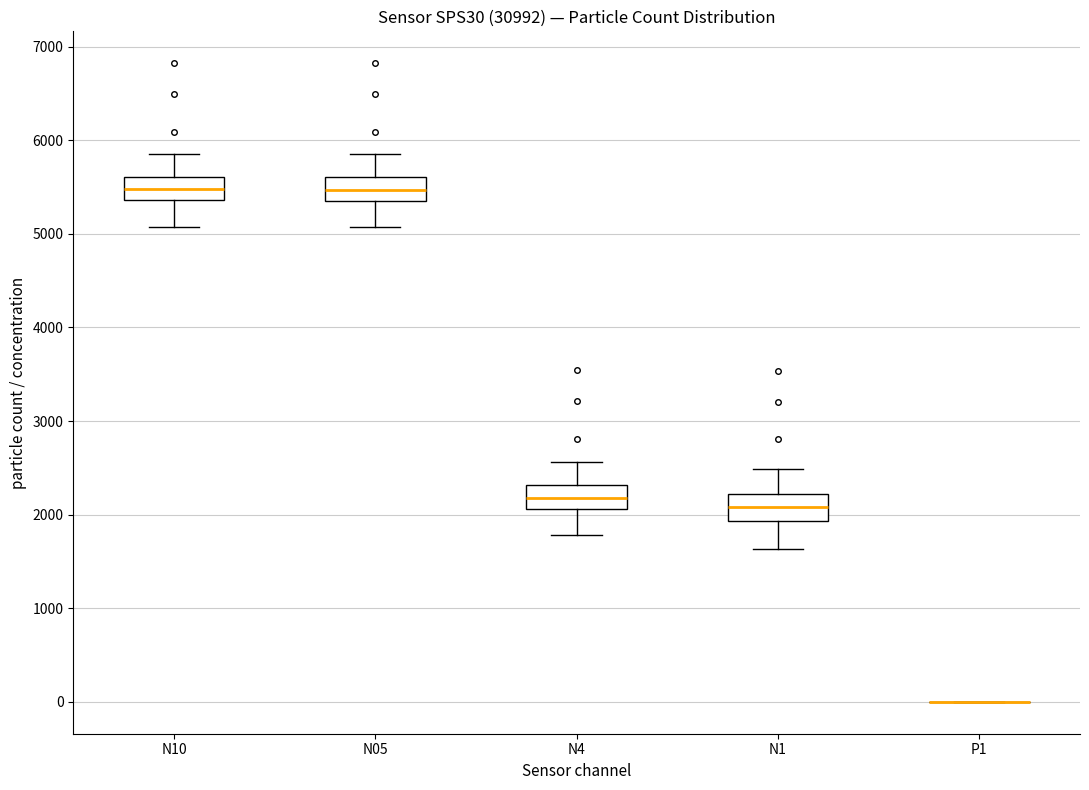

Reading left to right, transcribe this box plot: for each box, give where its median line is, the range the box spans, and where its two whiskers end, as read against the y-axis. The values are not printed on the chart, so give them approximately, as read against the axis.

N10: median 5500, box 5400 to 5600, whiskers 5100 to 5900
N05: median 5500, box 5400 to 5600, whiskers 5100 to 5900
N4: median 2200, box 2100 to 2300, whiskers 1800 to 2600
N1: median 2100, box 1900 to 2200, whiskers 1600 to 2500
P1: box collapsed to a line at 0, whiskers 0 to 0